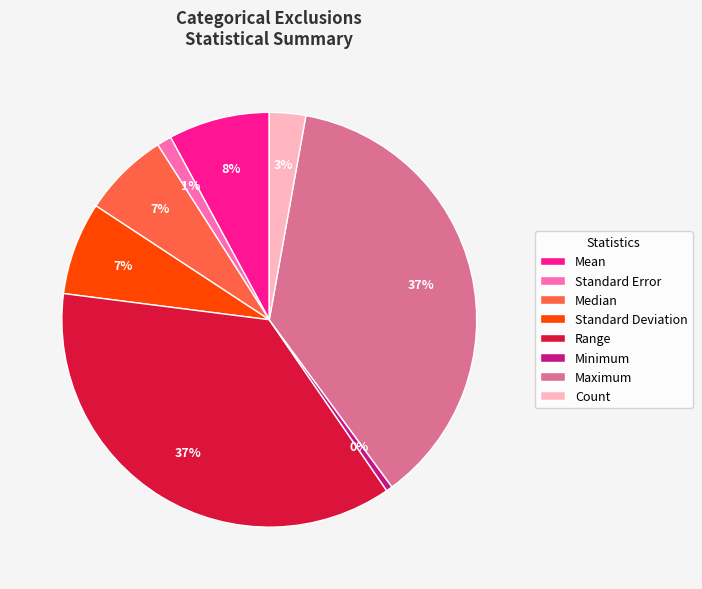

Which slice is the smallest?

Minimum